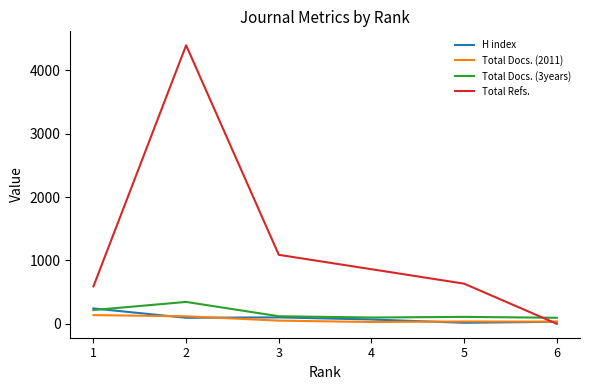

Is the value of H index at 3 greater than the value of Total Refs. at 1?

No